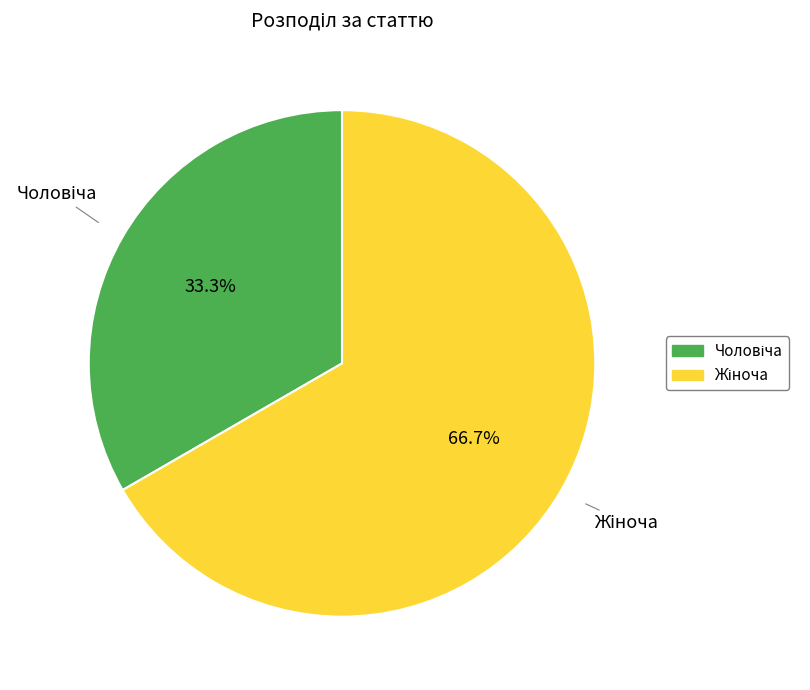

To the nearest percent, what is the difference between the largest and smallest slice percentages?

33%